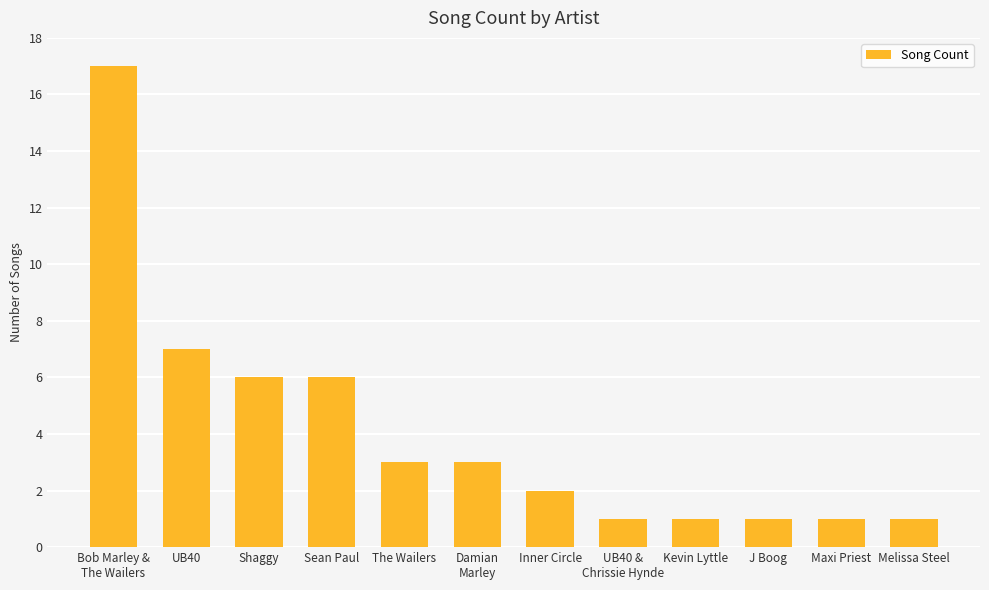

Are the bars horizontal?

No